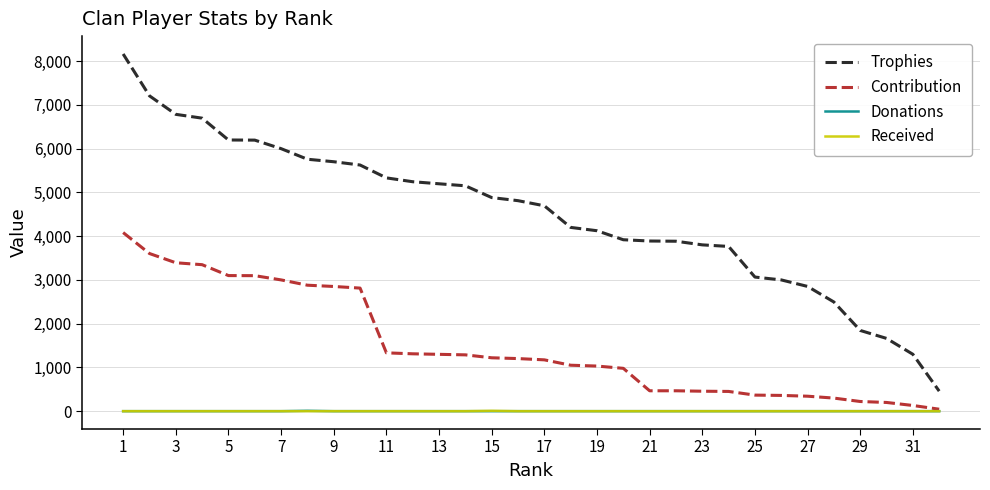

Which series has the largest total across all categories?

Trophies